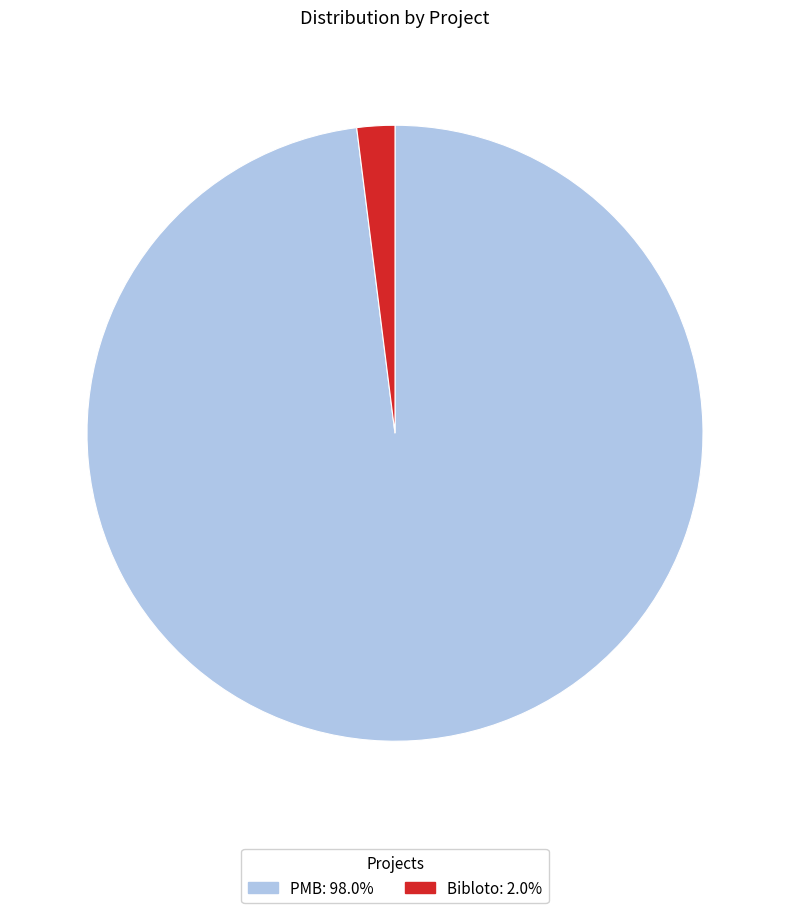

Rank the categories by value from lowest to highest.

Bibloto, PMB